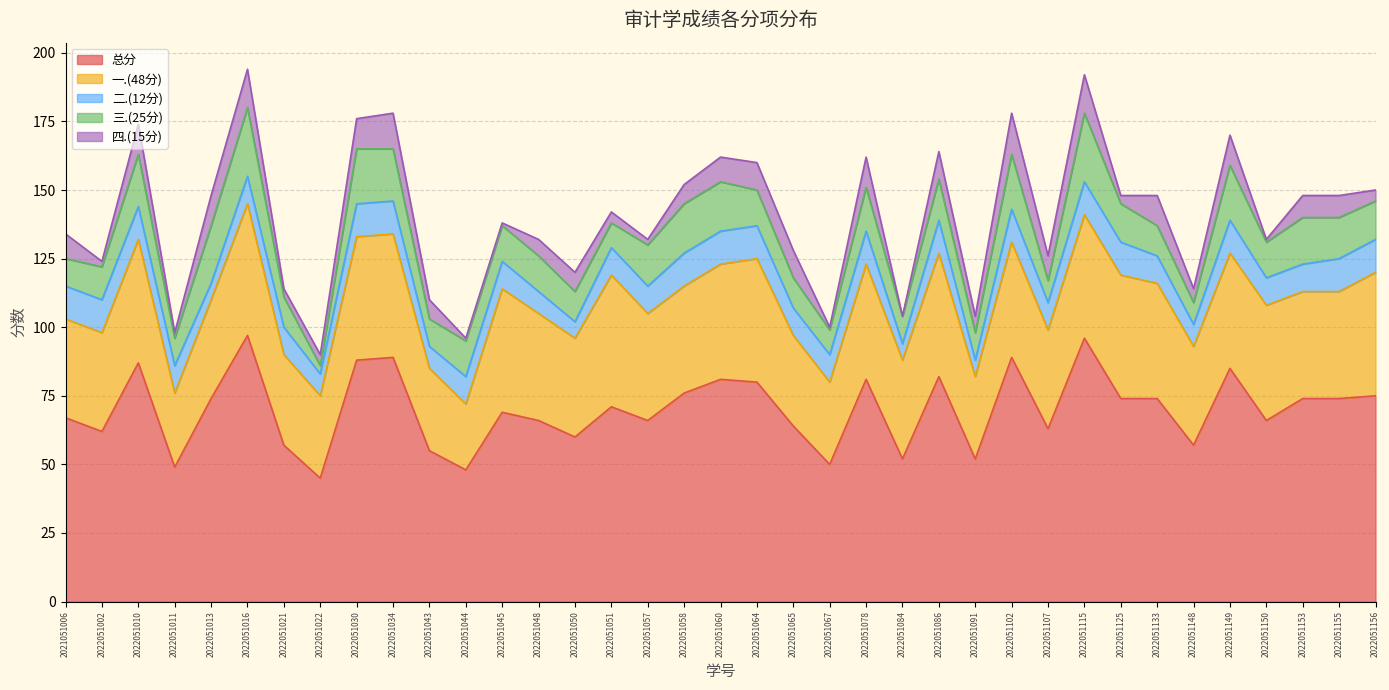

What are all the series names shown in the legend?

总分, 一.(48分), 二.(12分), 三.(25分), 四.(15分)